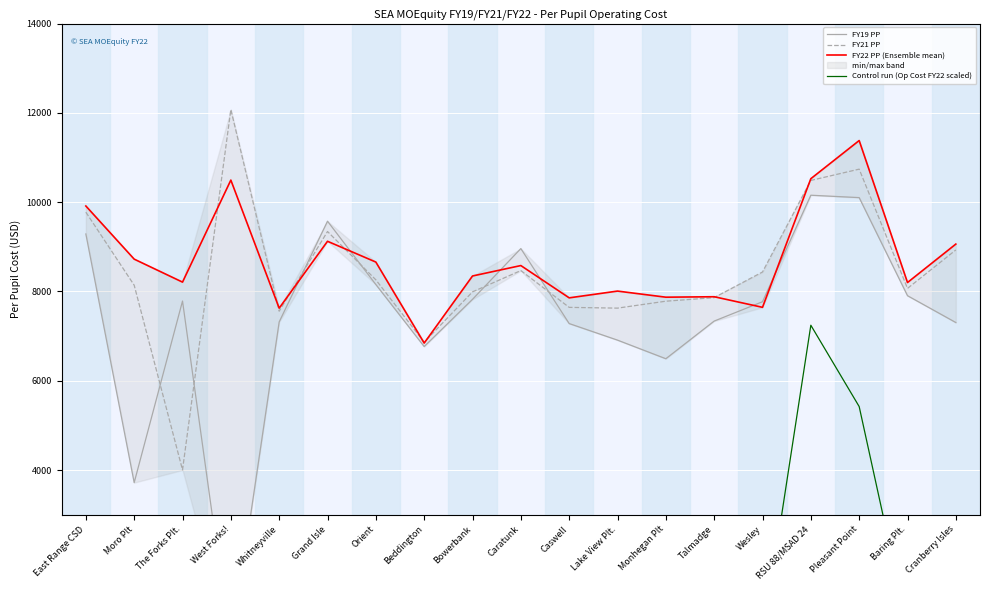

What is the sum of all FY21 PP values?

160062.3